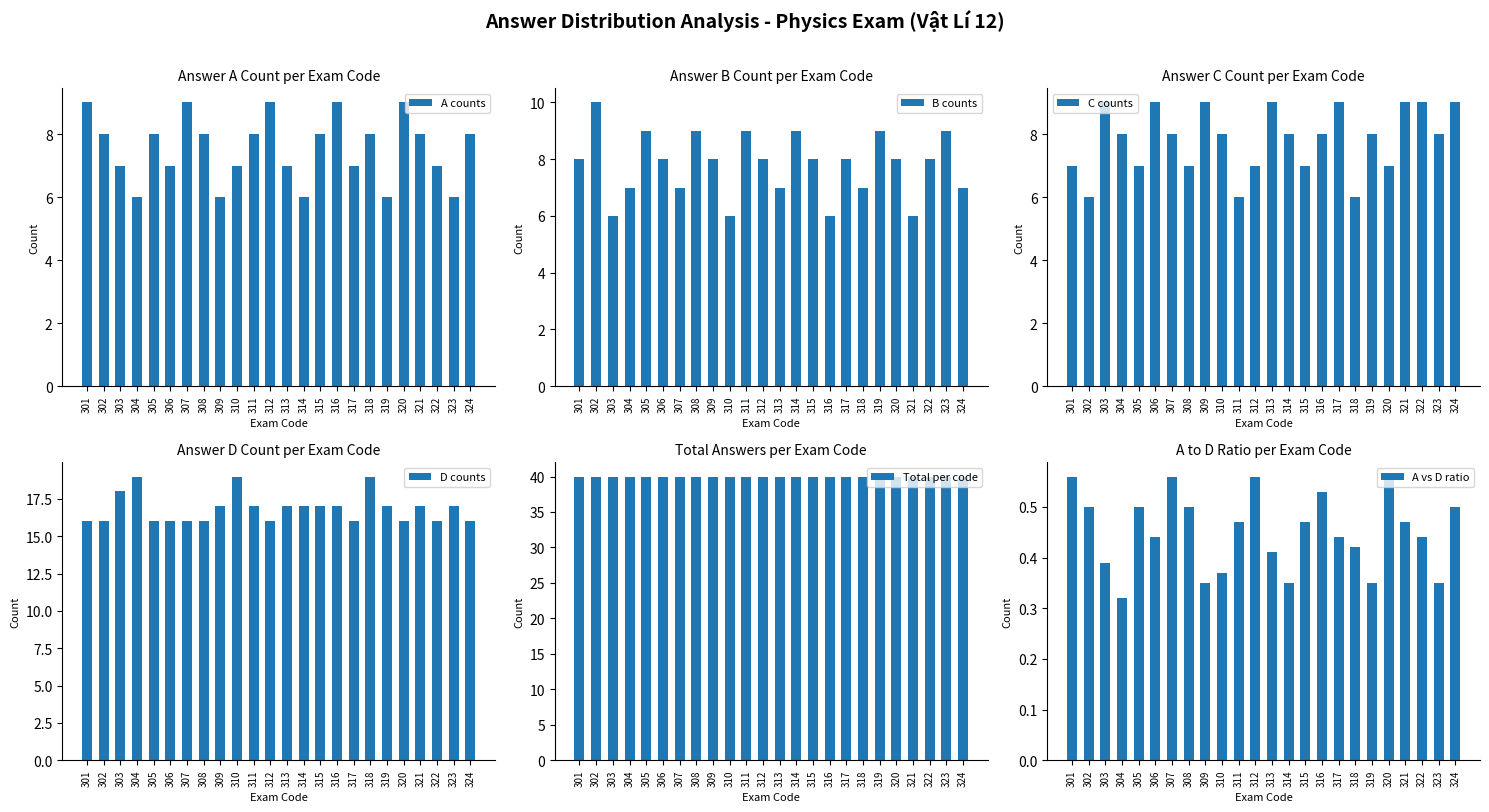

Are the bars horizontal?

No